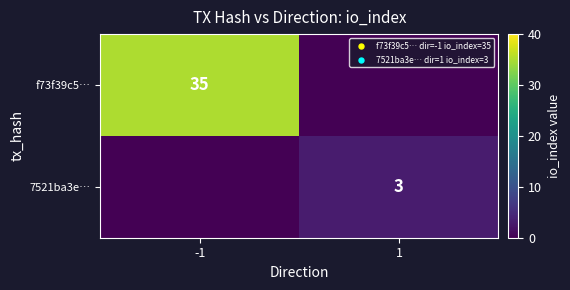

The f73f39c5… series shows 23 at -1. True or false?

False